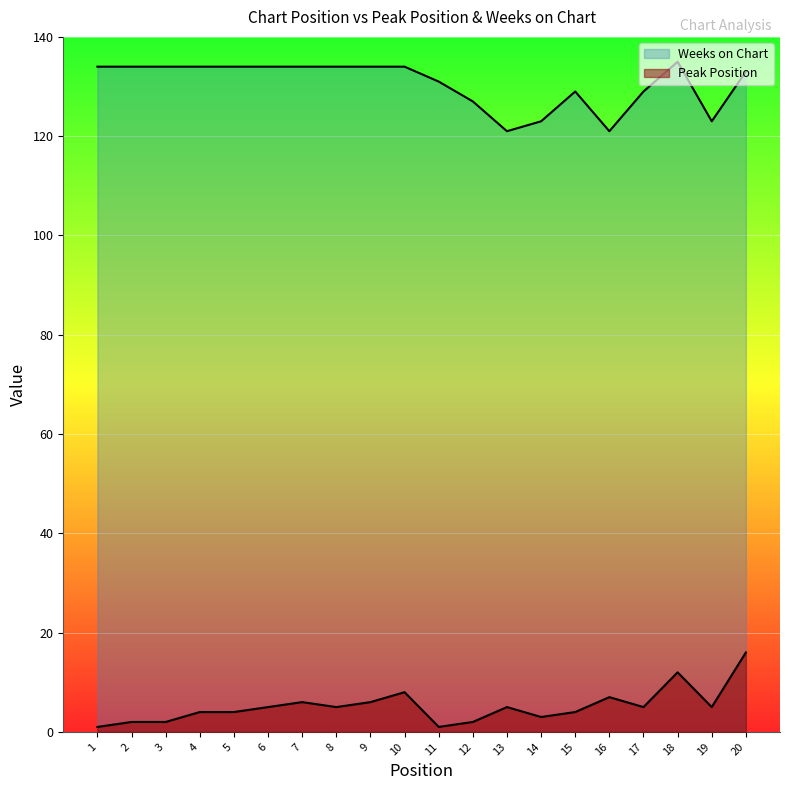

At which label does Peak Position reach its minimum?

1